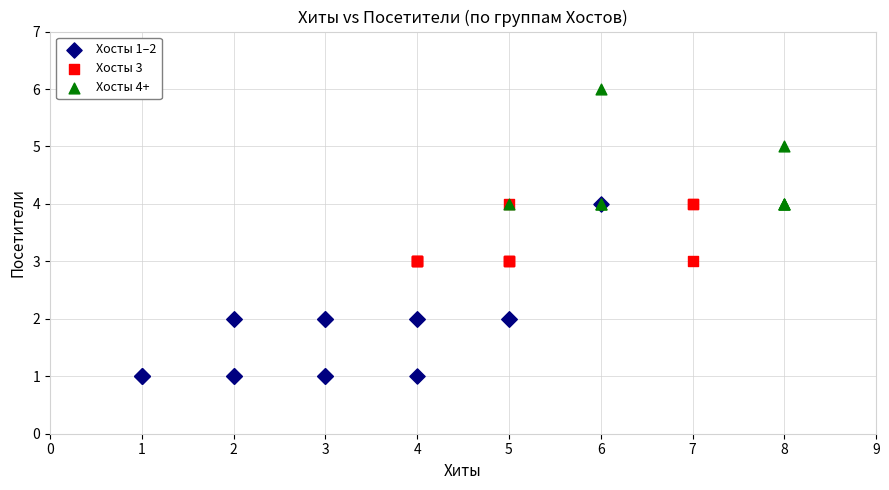

Which series contains the lowest Y value?

Хосты 1–2